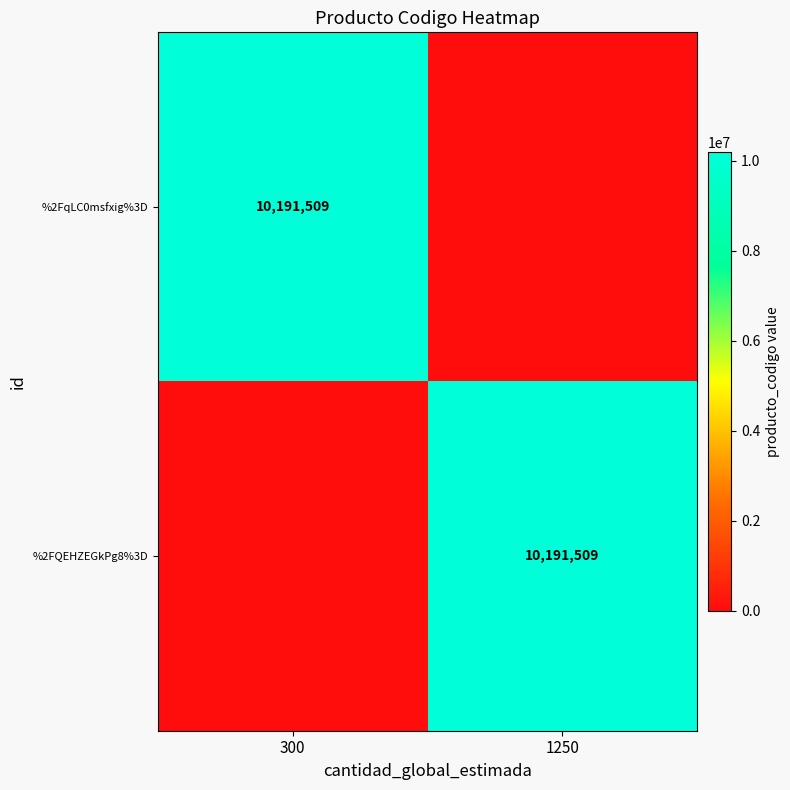

The %2FqLC0msfxig%3D series shows 4507751 at 300. True or false?

False